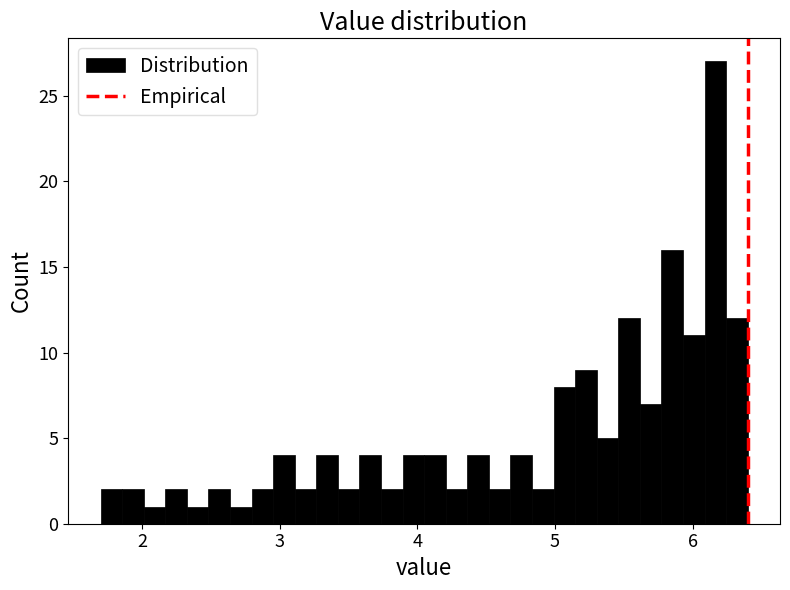

Read against the x-axis, roughly where is the centre of the tallest bar?

6.2